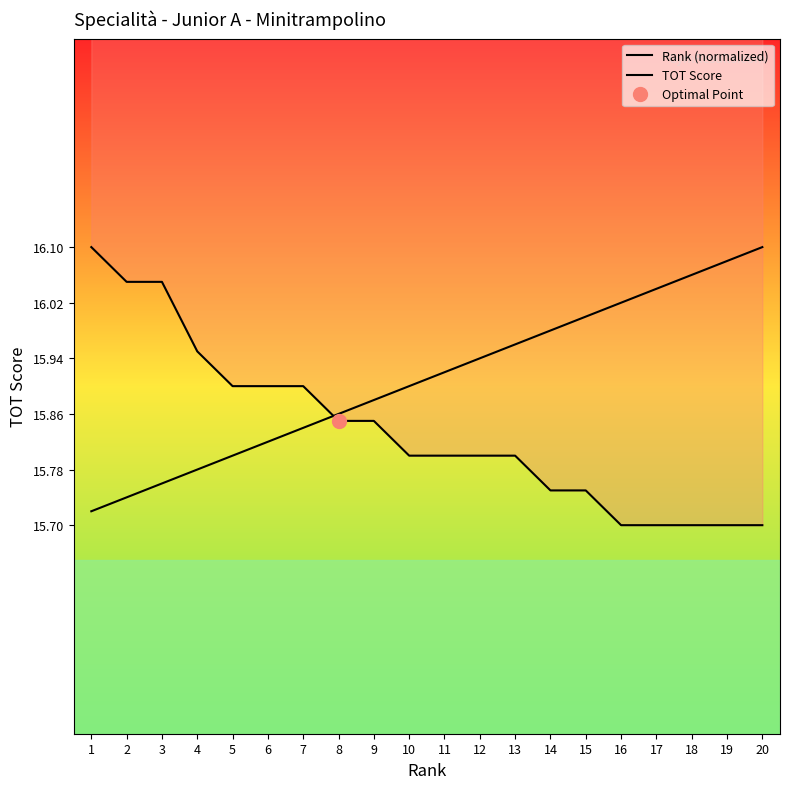

What is the sum of all TOT Score values?

316.8